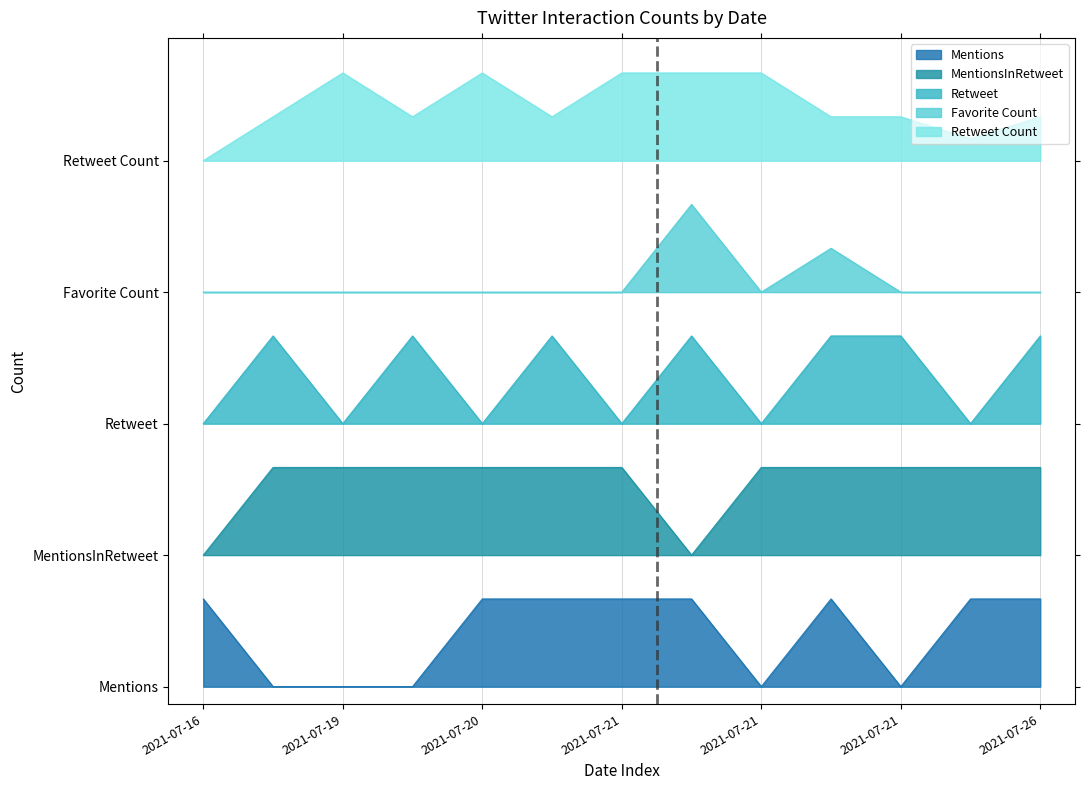

Between 2021-07-20 and 2021-07-26, which series saw the biggest shift?

Retweet